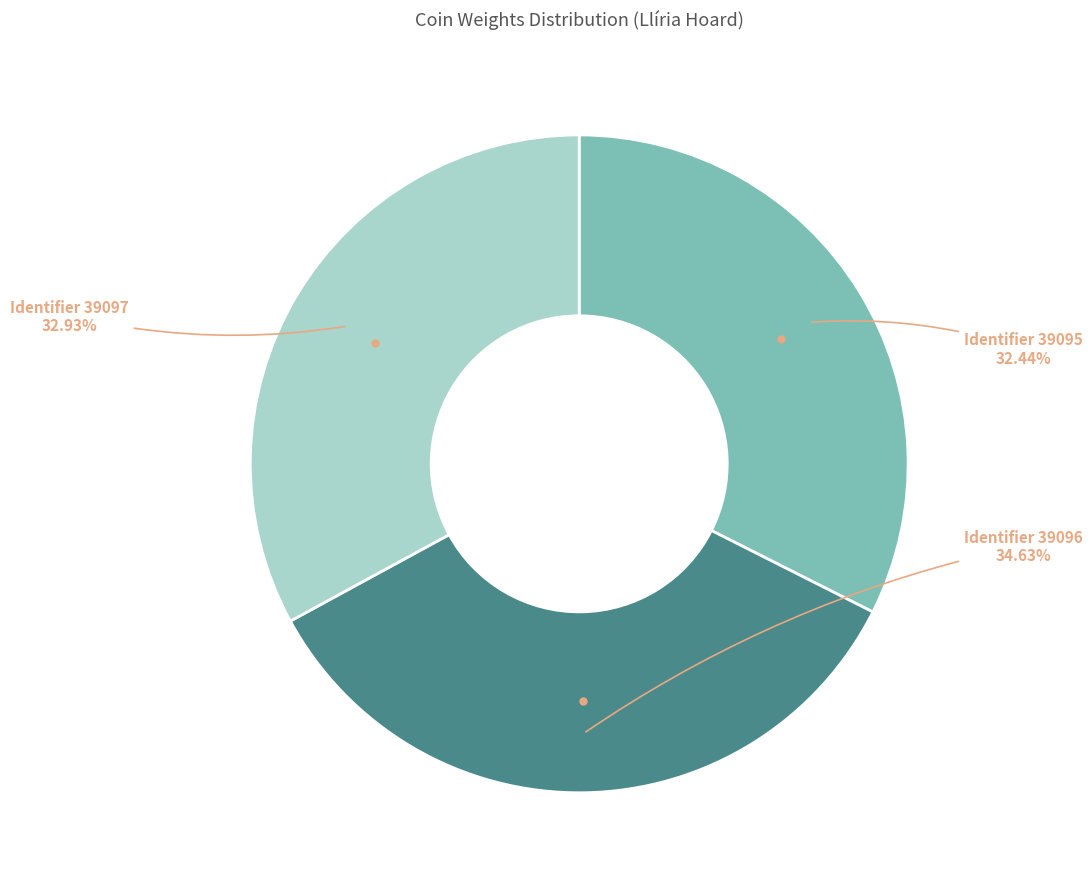

Is there any slice that represents more than half of the pie?

No